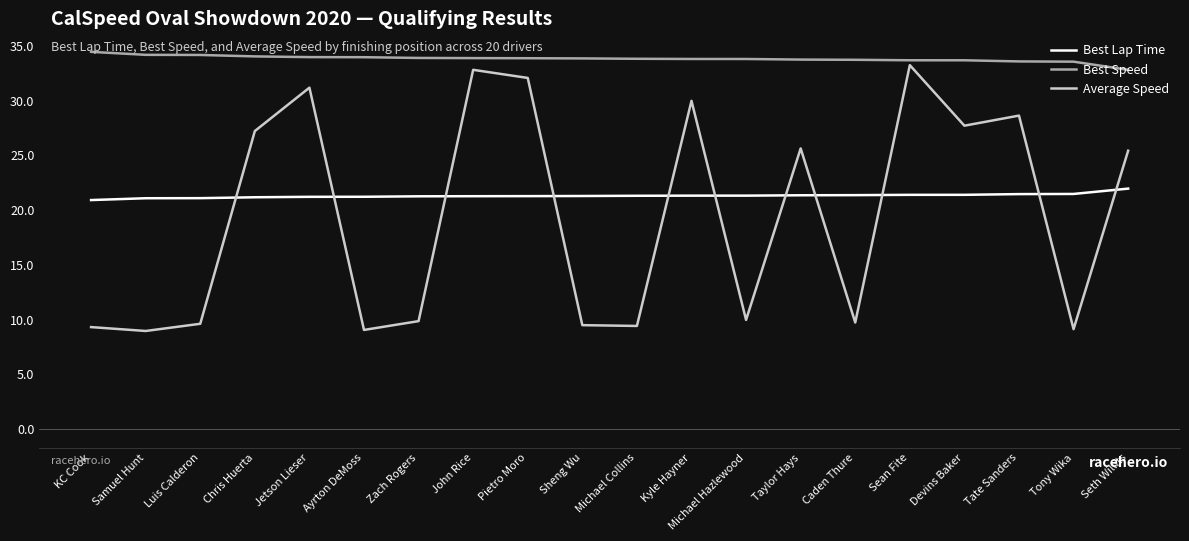

At how many categories does at least one series exceed 14?

20